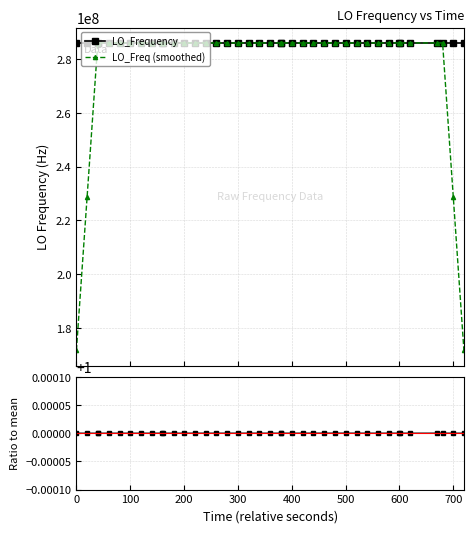

List the series in order of their peak value, lowest first.

Ratio to mean, LO_Freq (smoothed), LO_Frequency